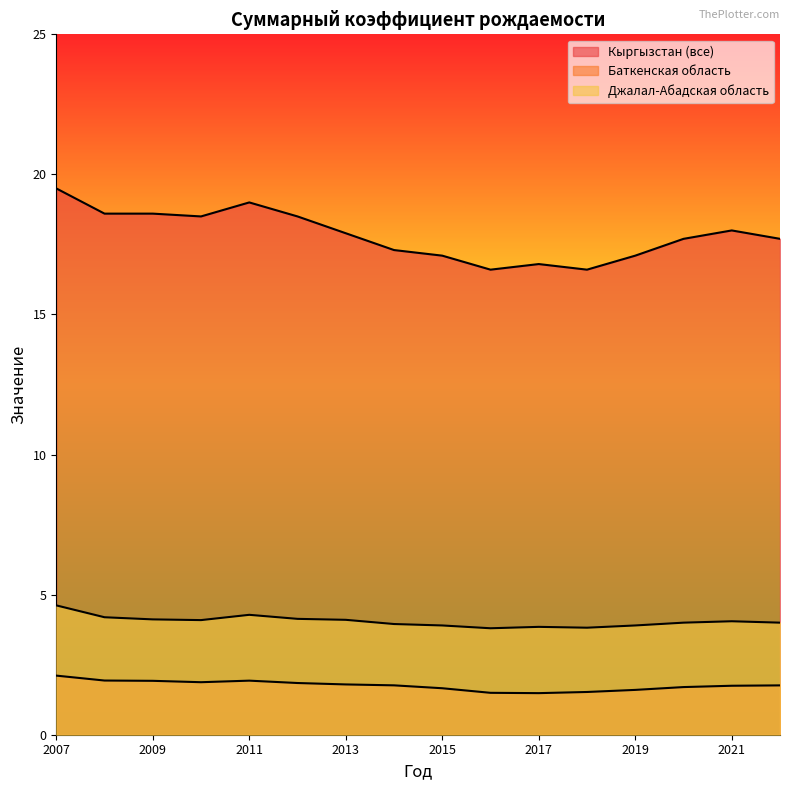

Which series changed the most between 2007 and 2022?

Кыргызстан (все)